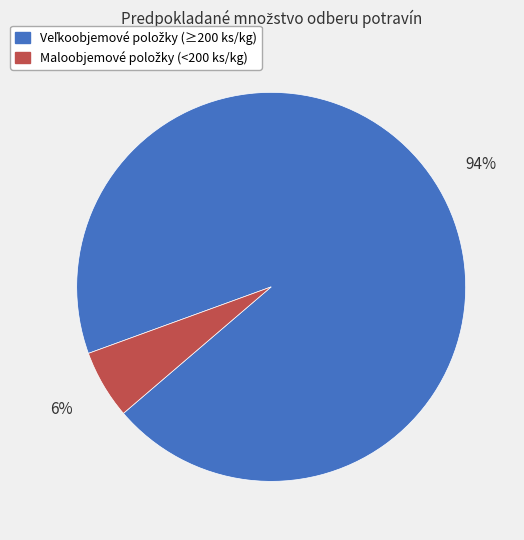

Is there any slice that represents more than half of the pie?

Yes